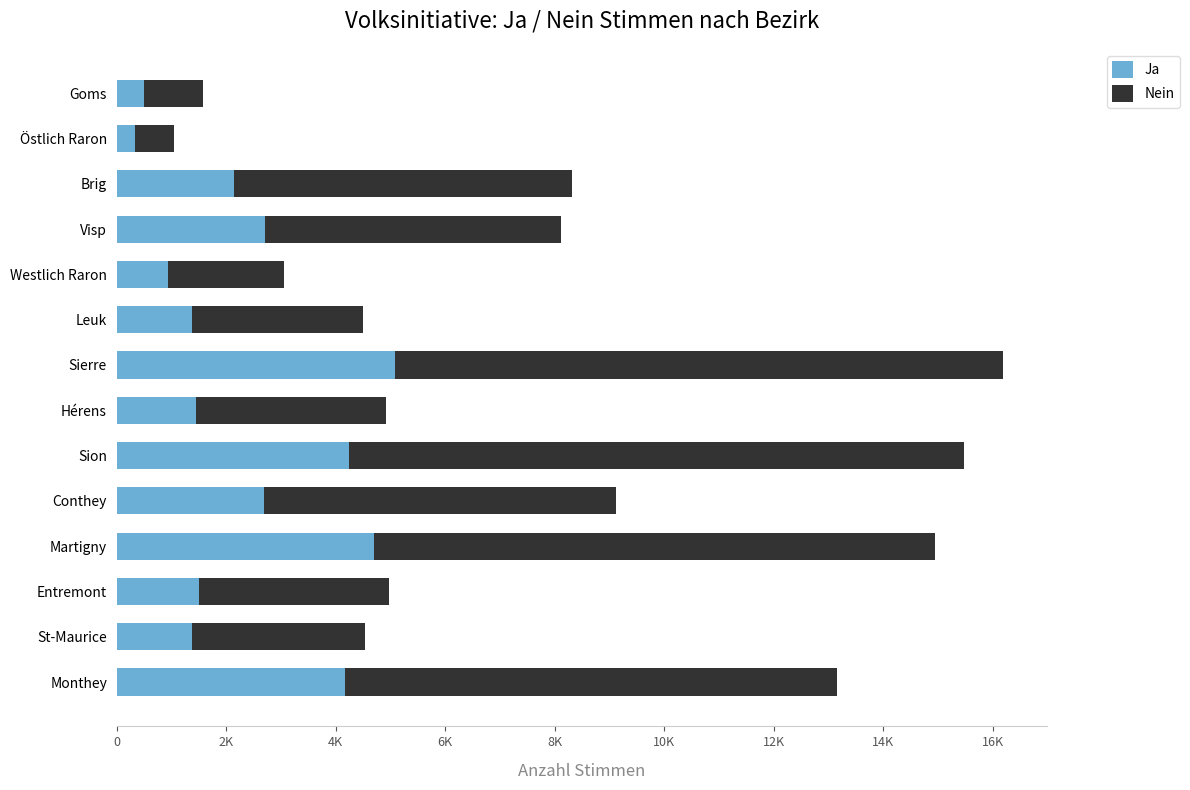

What is the value of the Ja bar at the 1st from the left?

499